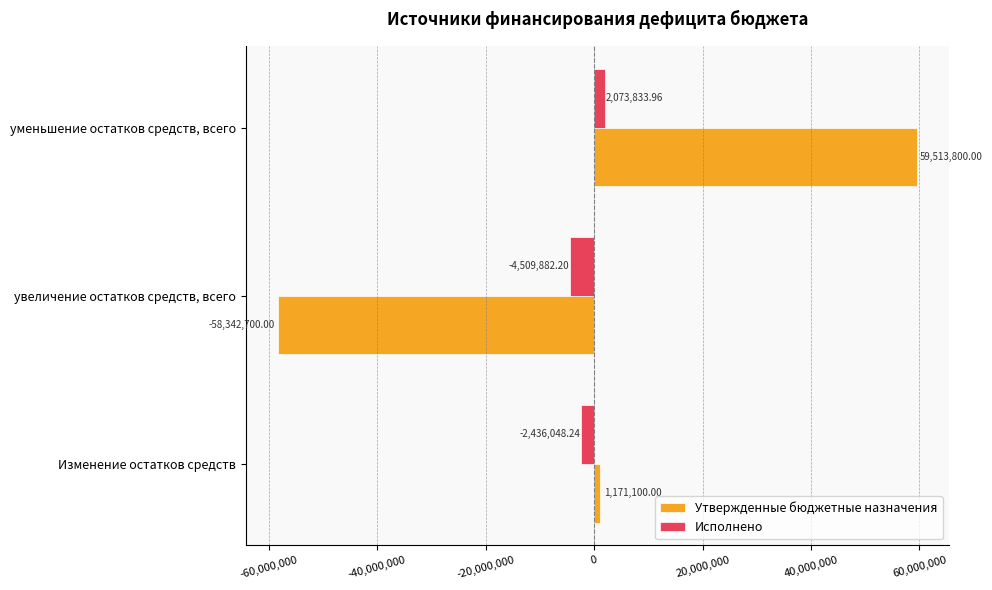

List the series in order of their peak value, lowest first.

Исполнено, Утвержденные бюджетные назначения